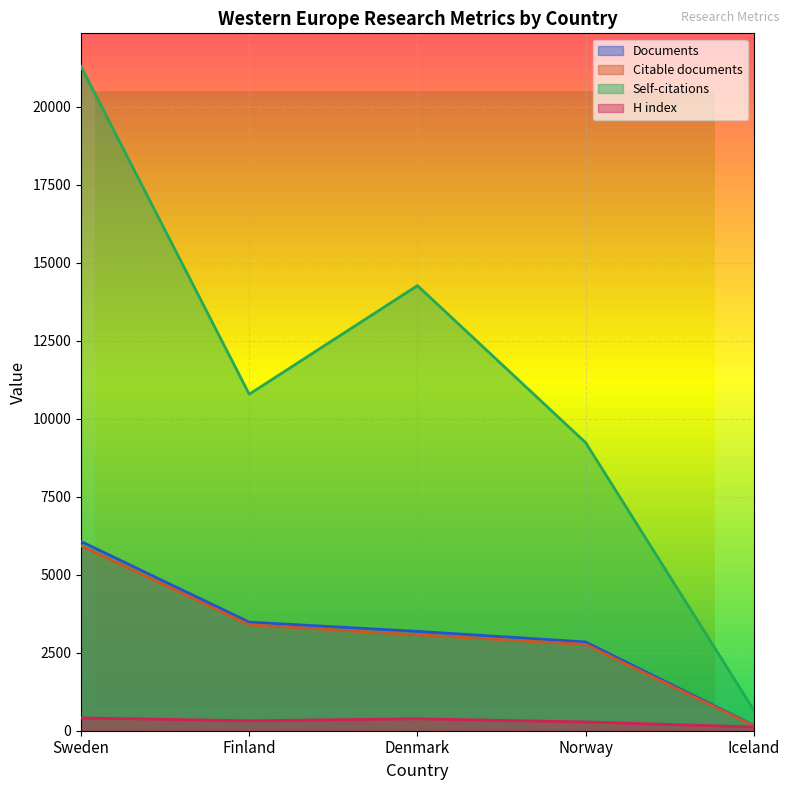

True or false: H index and Documents intersect in this chart.

False